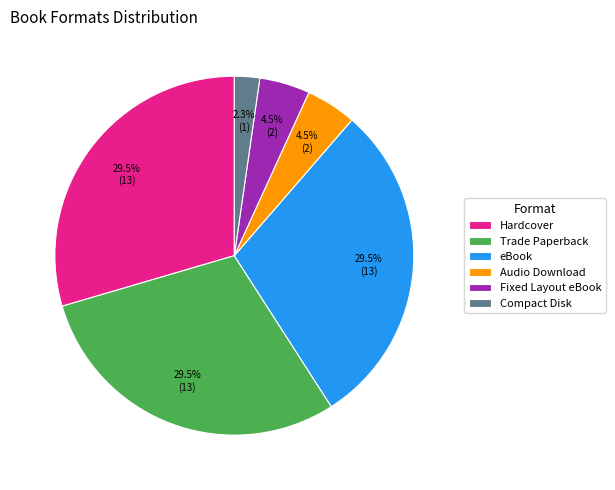

To the nearest percent, what is the average slice percentage?

17%